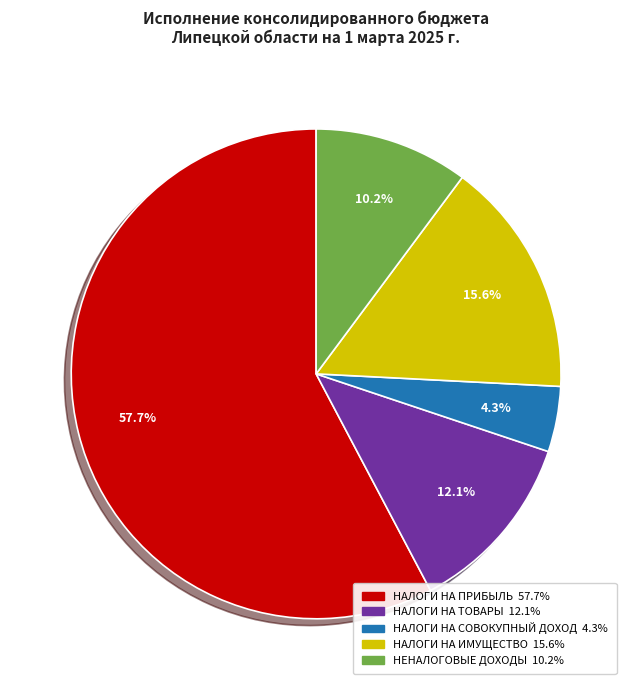

Count the number of slices in the pie.

5